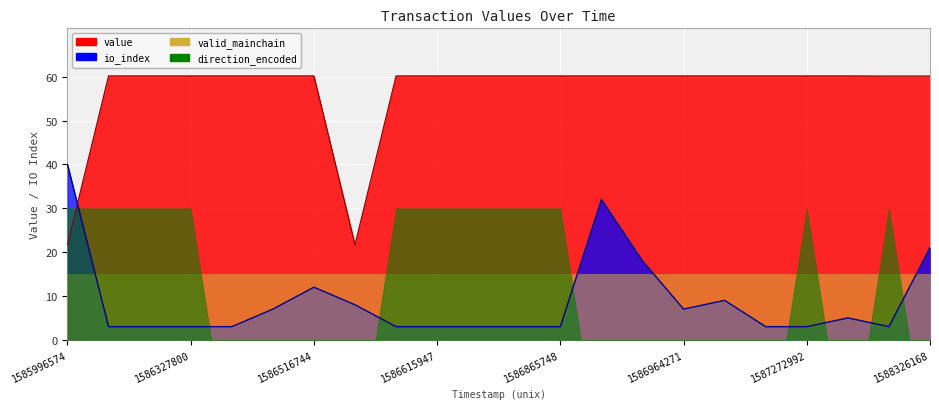

Does the chart display data point markers on the line(s)?

No